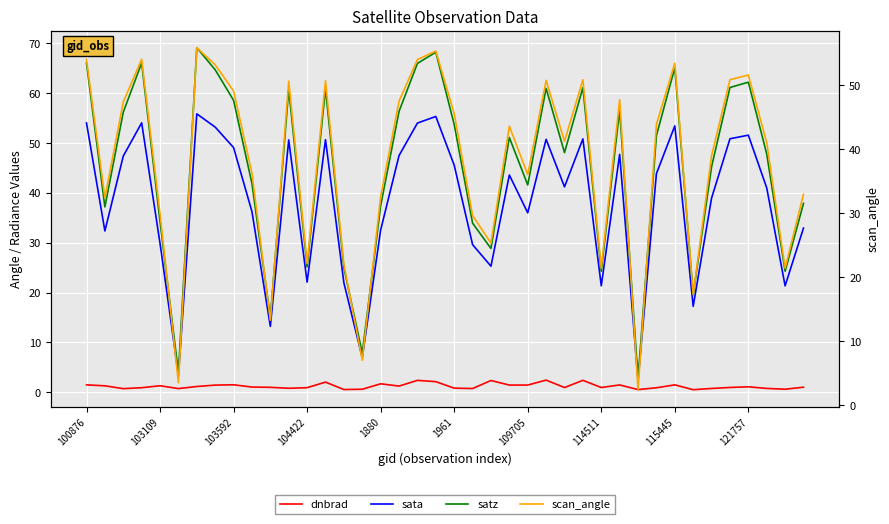

How many interior local valleys does the scan_angle series have?

12